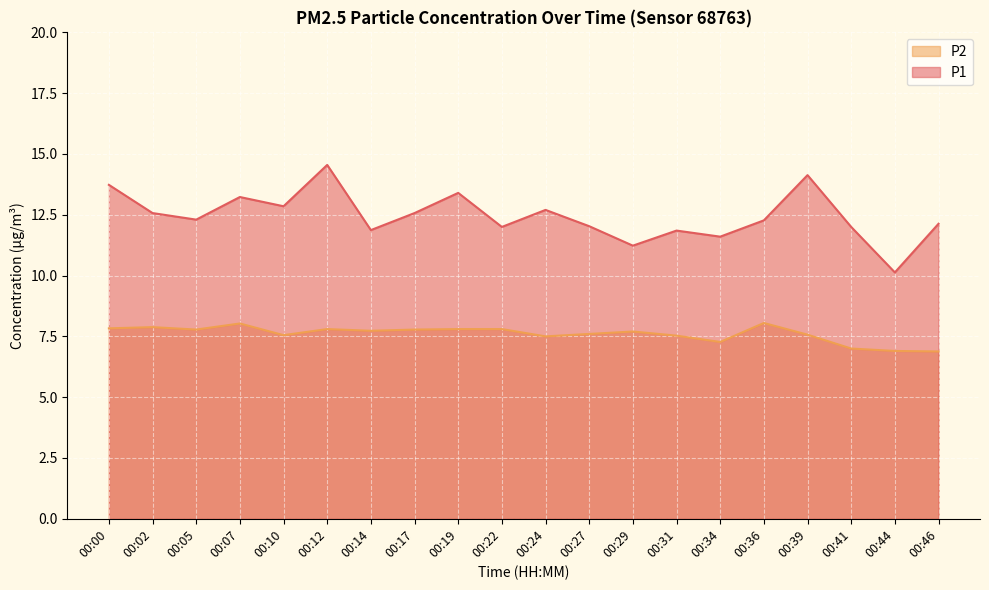

At 00:14, list the series in order from smallest to largest.

P2, P1